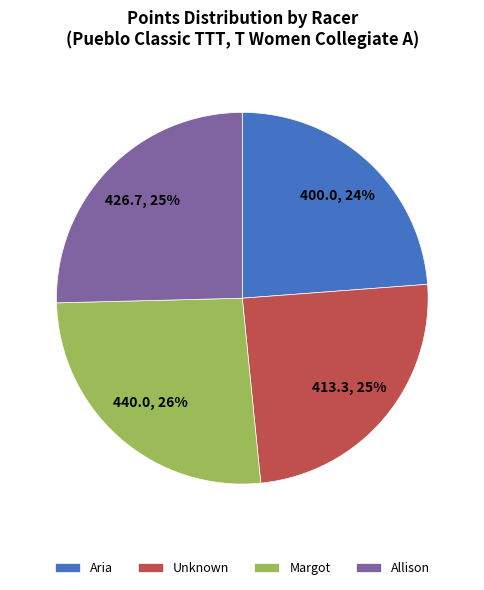

To the nearest percent, what portion does Margot represent?

26%